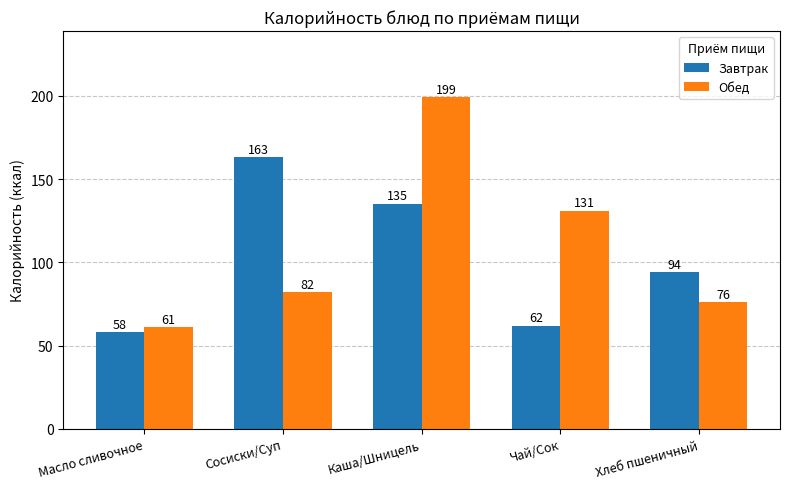

What is the difference between the highest and lowest values at Масло сливочное?

3